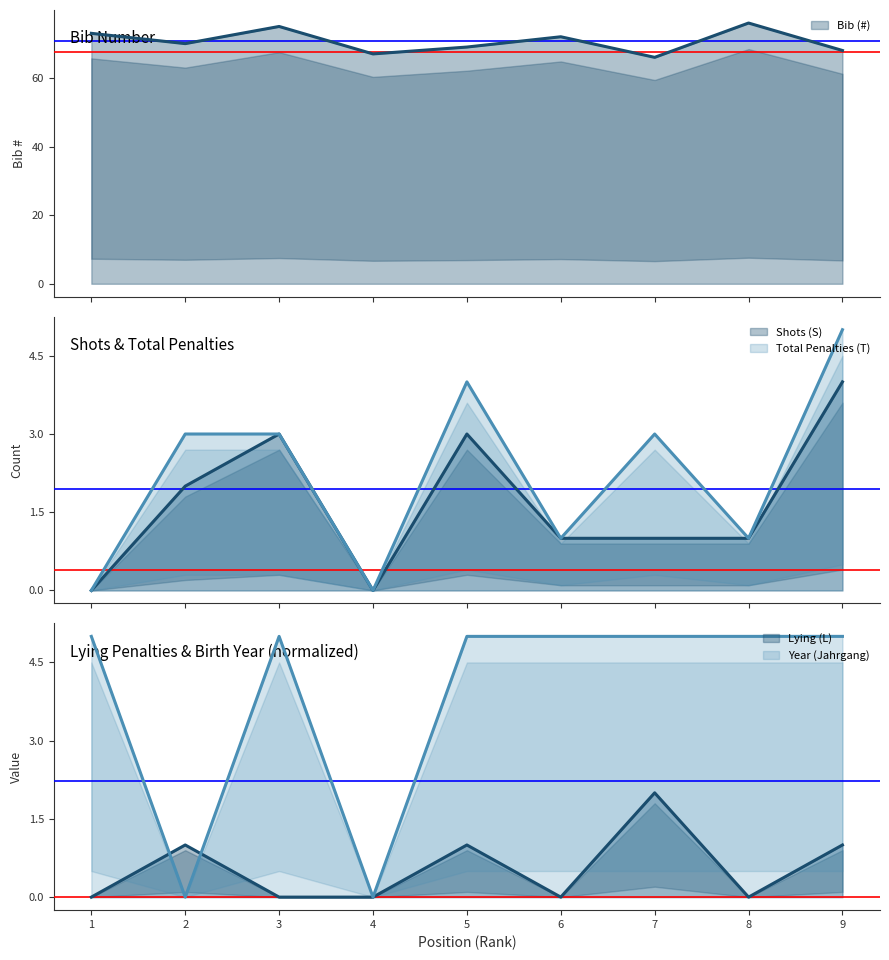

Does the chart have visible grid lines?

No